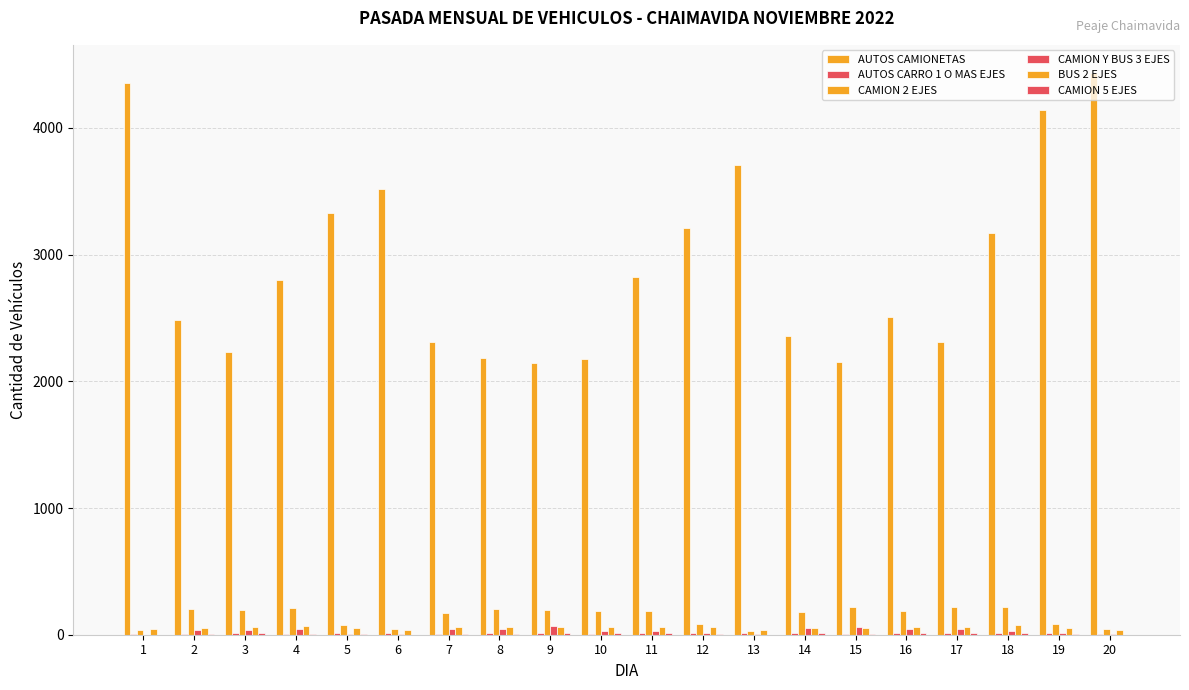

How many groups of bars are there?

20